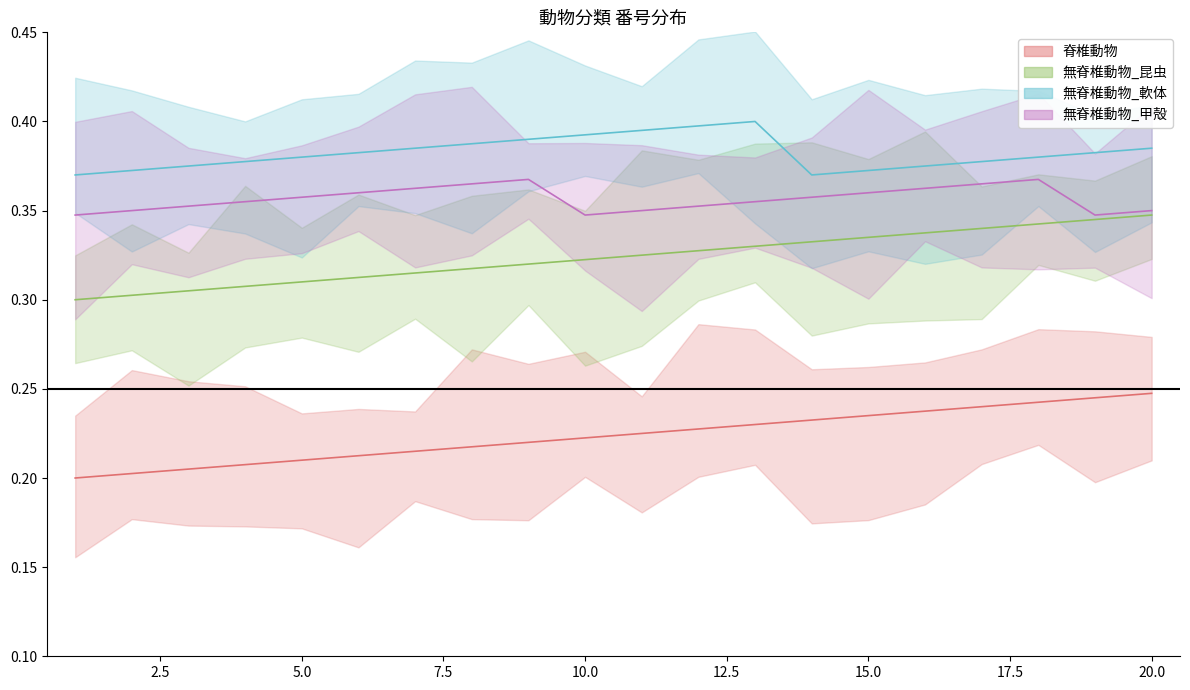

Where is the first local maximum for 無脊椎動物_甲殻?

9